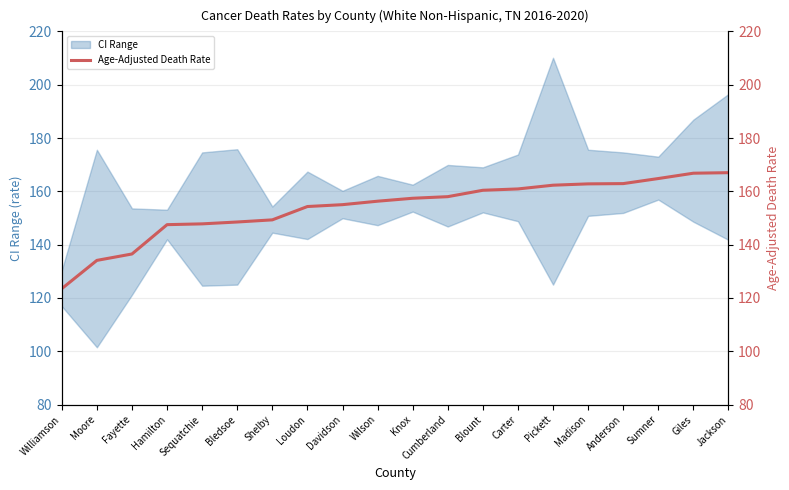

What is the ratio of the value at Carter to the value at Blount?

1.0